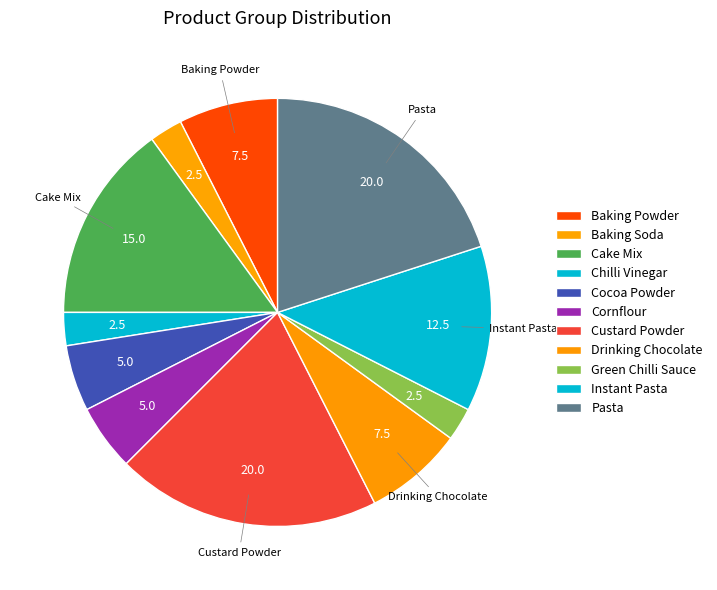

Count the number of slices in the pie.

11